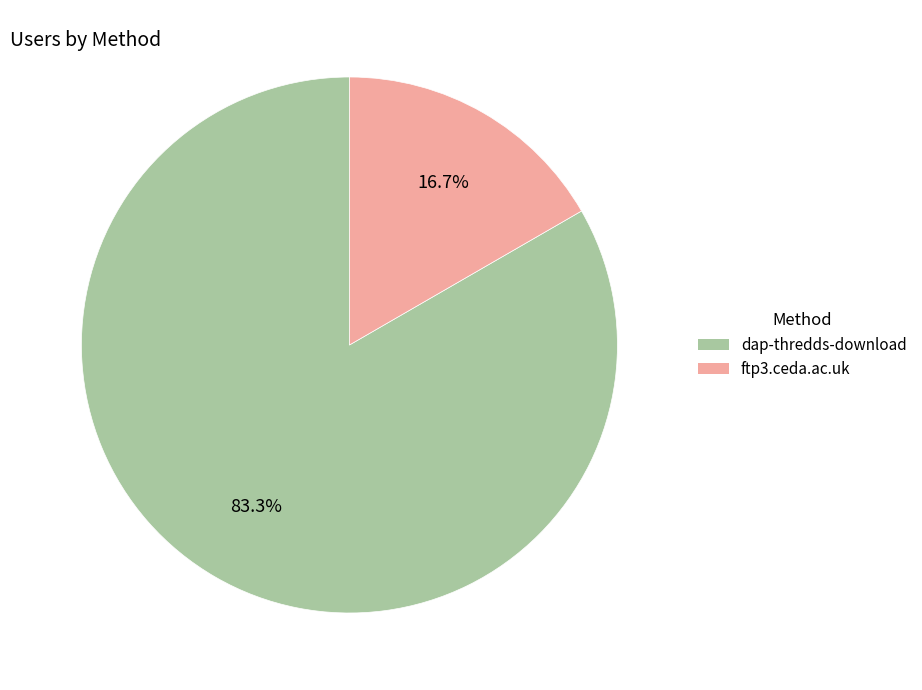

What percentage do dap-thredds-download and ftp3.ceda.ac.uk together represent?

100.0%